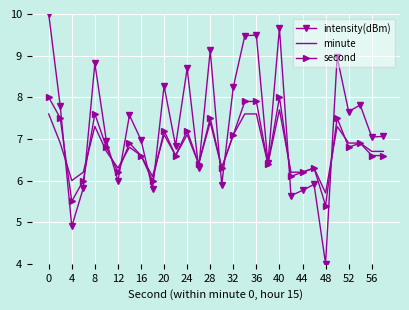

Which series has the widest spread of values?

intensity(dBm)